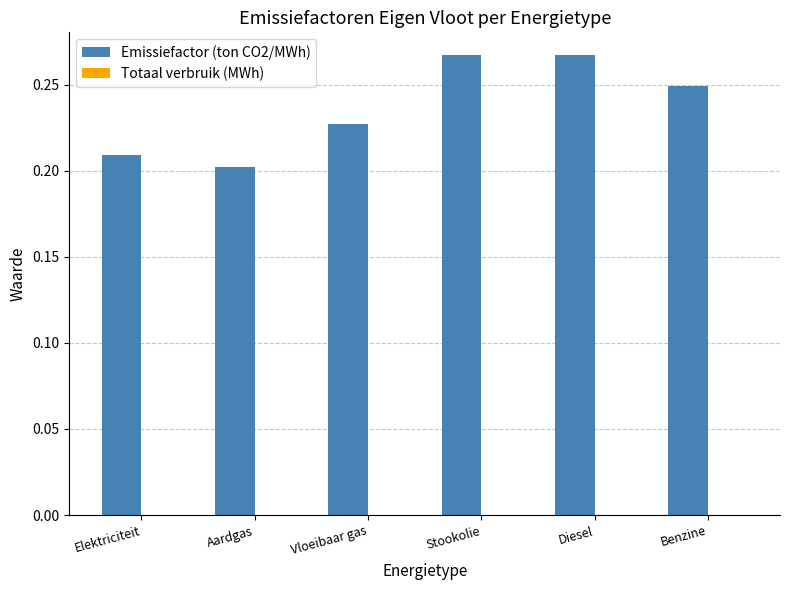

What is the label of the 1st bar from the left?

Elektriciteit